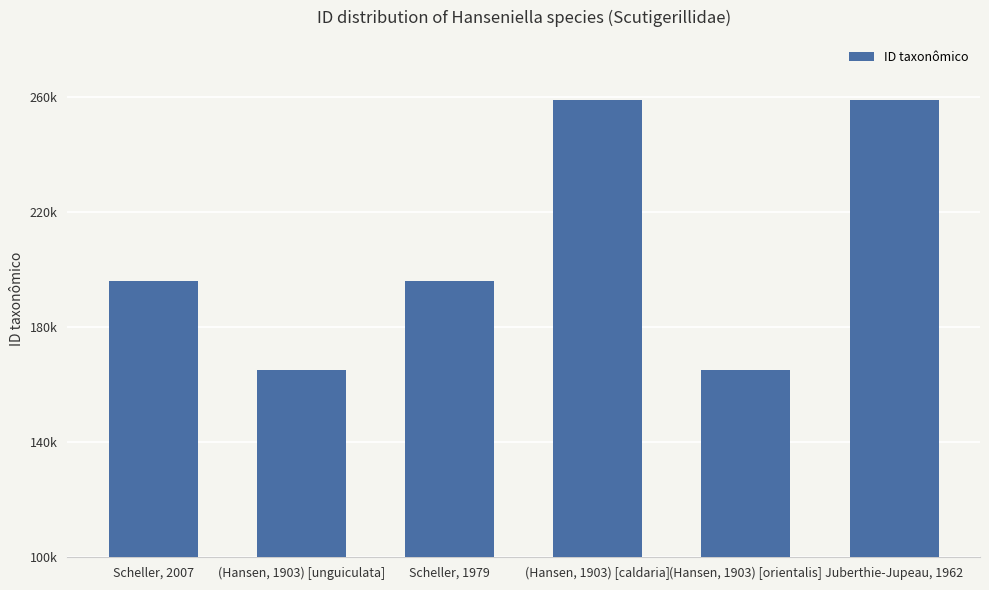

What is the average value?

206720